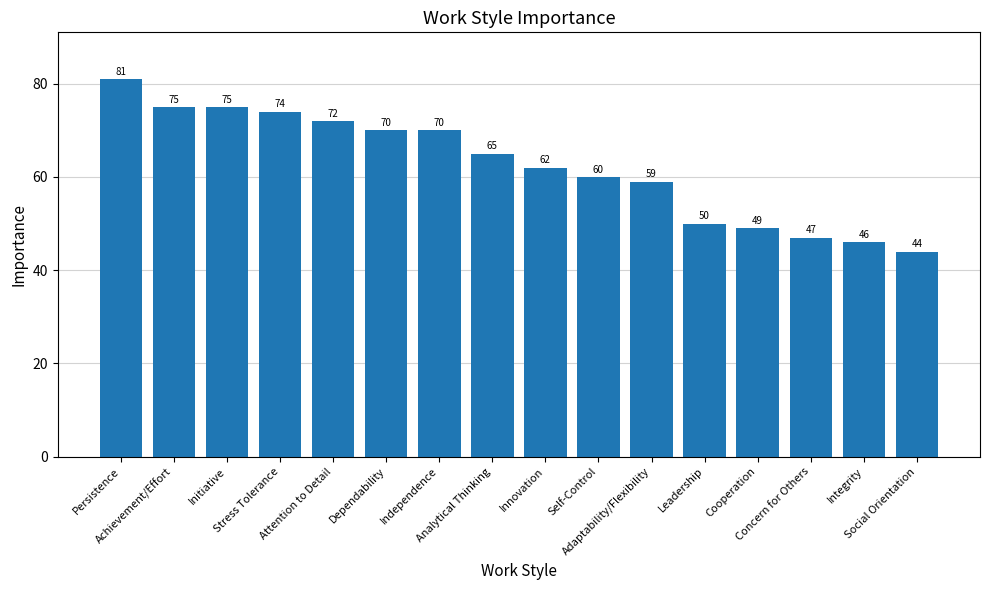

What is the difference between the values at Persistence and Cooperation?

32